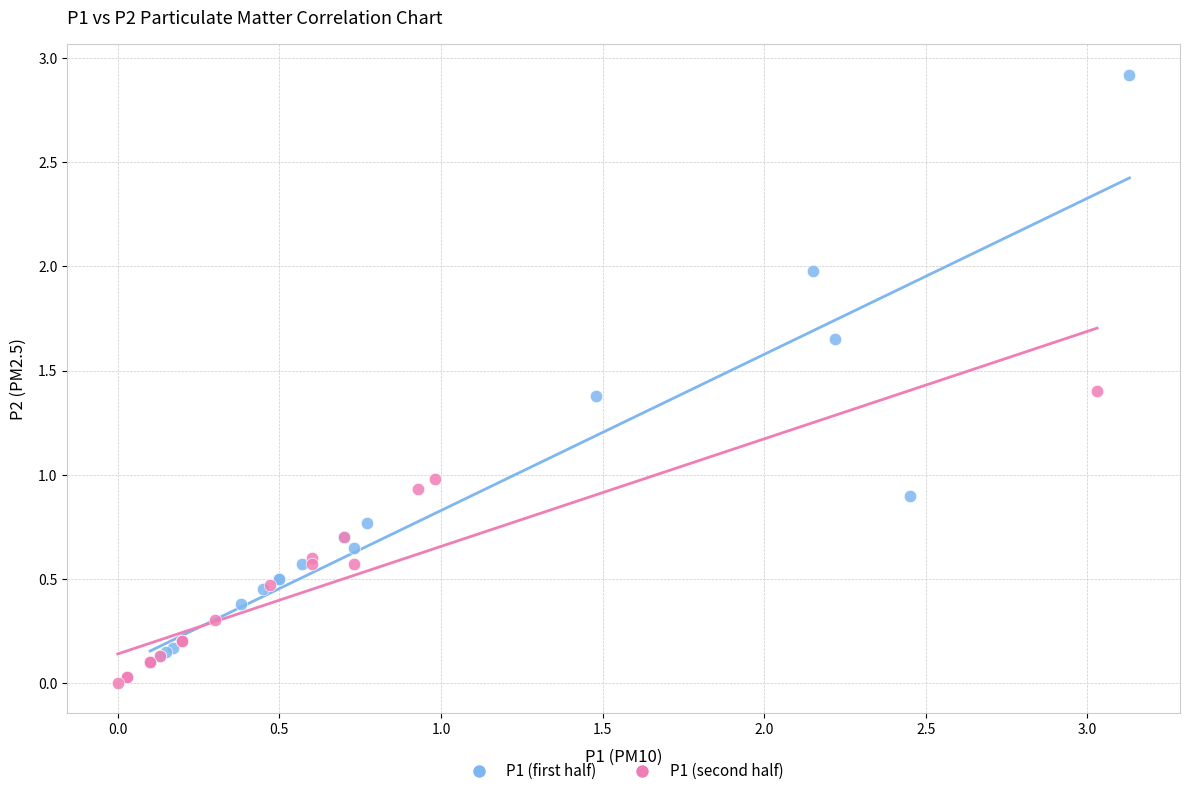

Which series has the largest Y range (max minus min)?

P1 (first half)